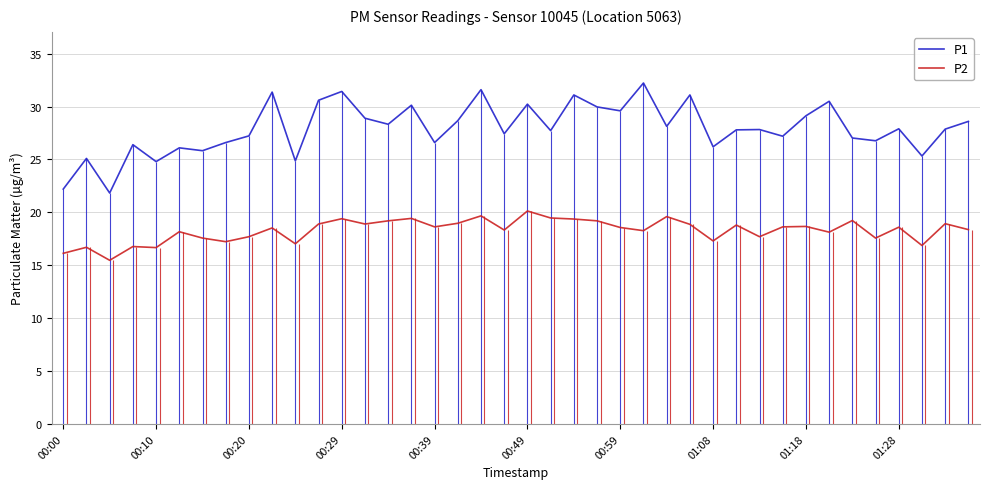

What is the difference between the maximum and minimum values in the P1 series?

10.4